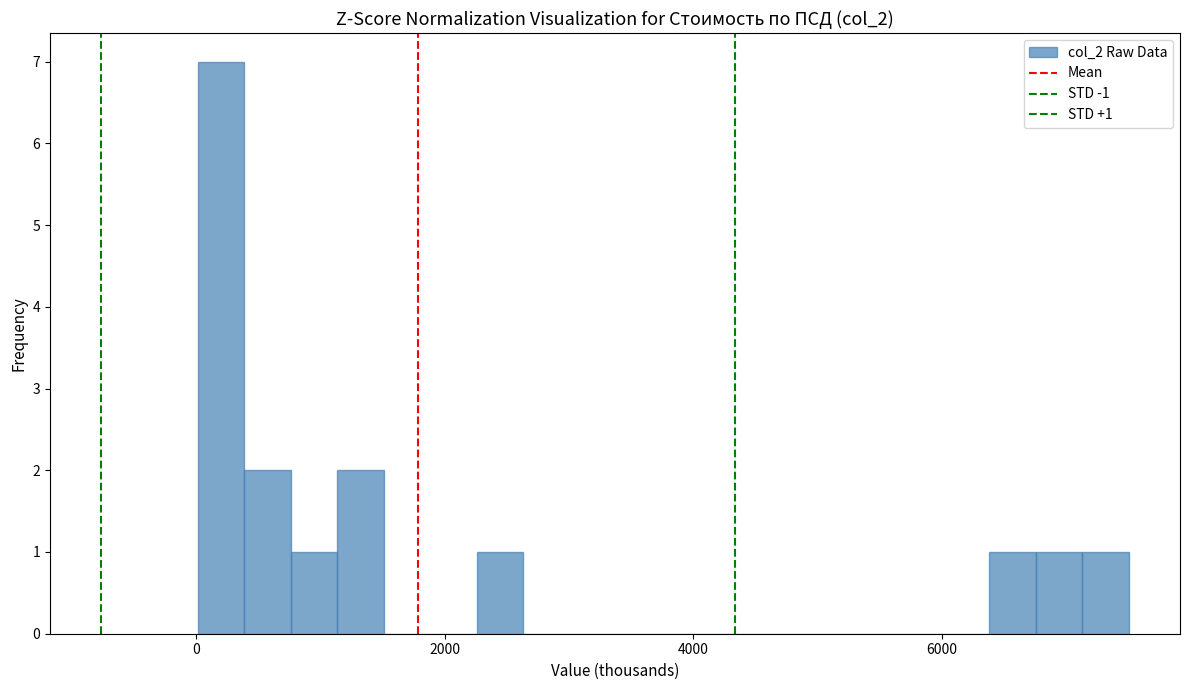

Around what value on the x-axis is the tallest bar? Give the approximate position of its centre, as read against the axis.

200